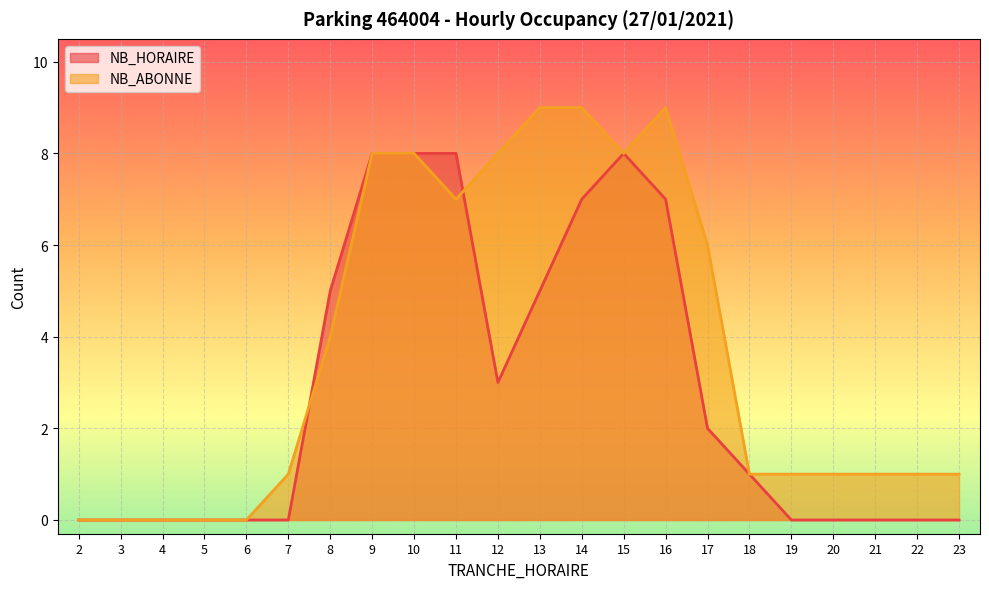

What is the difference between the maximum and minimum values in the NB_HORAIRE series?

8